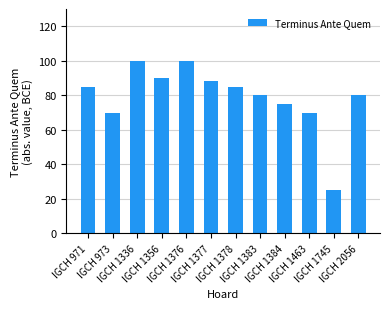

Reading right to left, extract all data points from this chart.

IGCH 2056=80	IGCH 1745=25	IGCH 1463=70	IGCH 1384=75	IGCH 1383=80	IGCH 1378=85	IGCH 1377=88	IGCH 1376=100	IGCH 1356=90	IGCH 1336=100	IGCH 973=70	IGCH 971=85